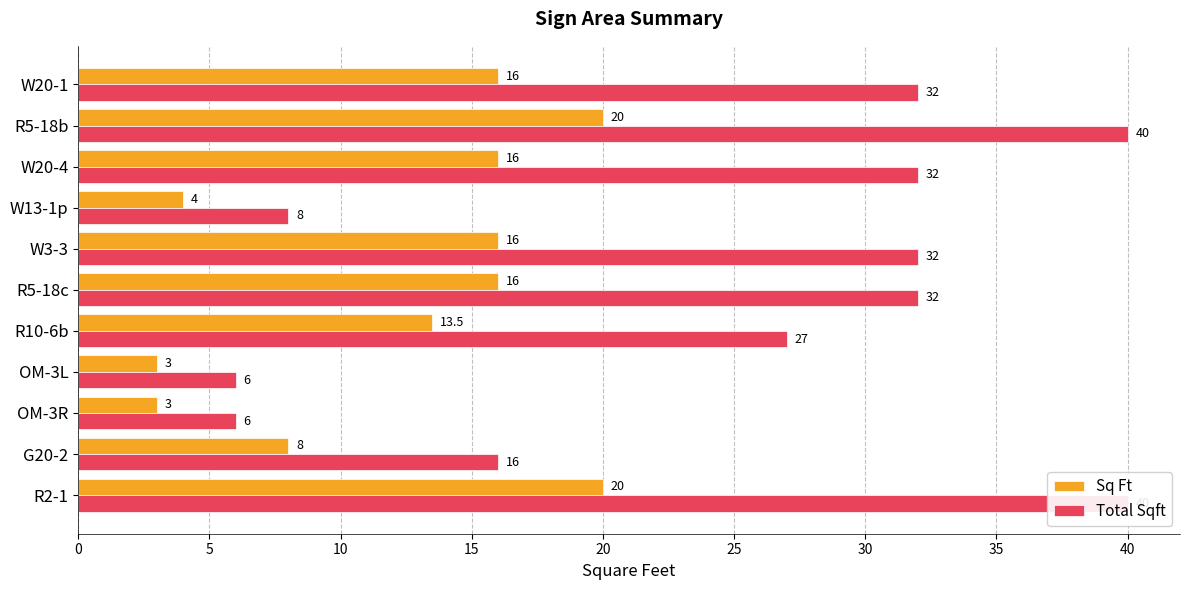

What are all the series names shown in the legend?

Sq Ft, Total Sqft